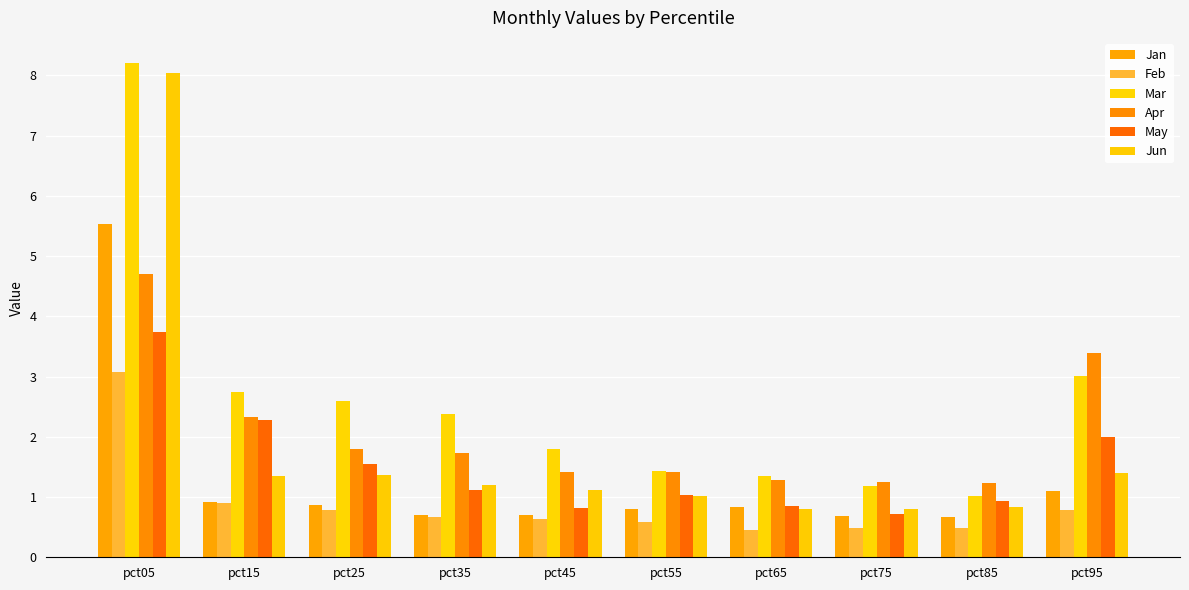

Which has a higher value, pct55 or pct95?

pct95